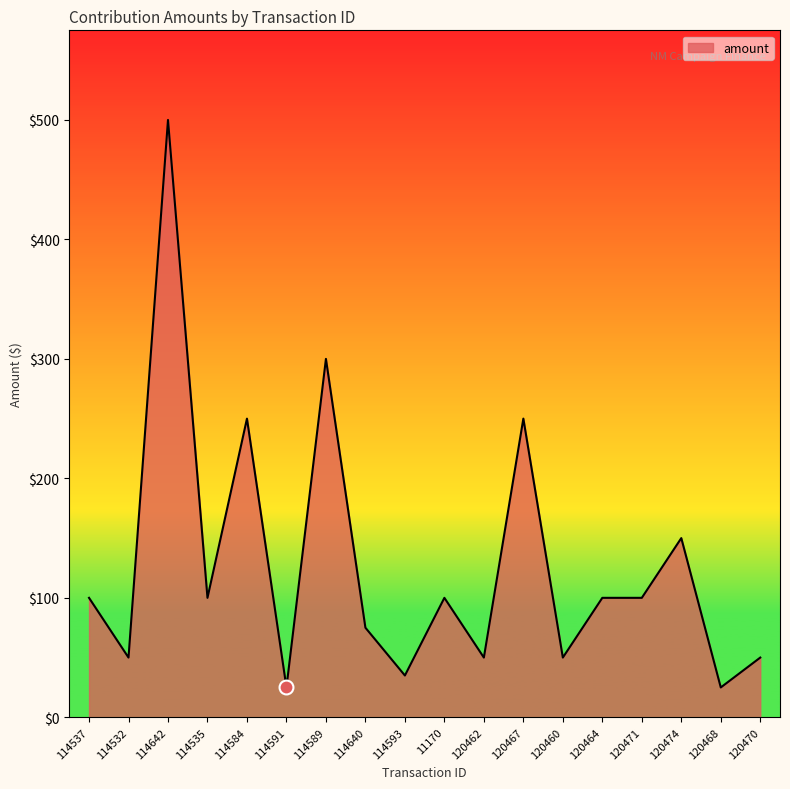

At which category does the chart reach its peak across all series?

114642